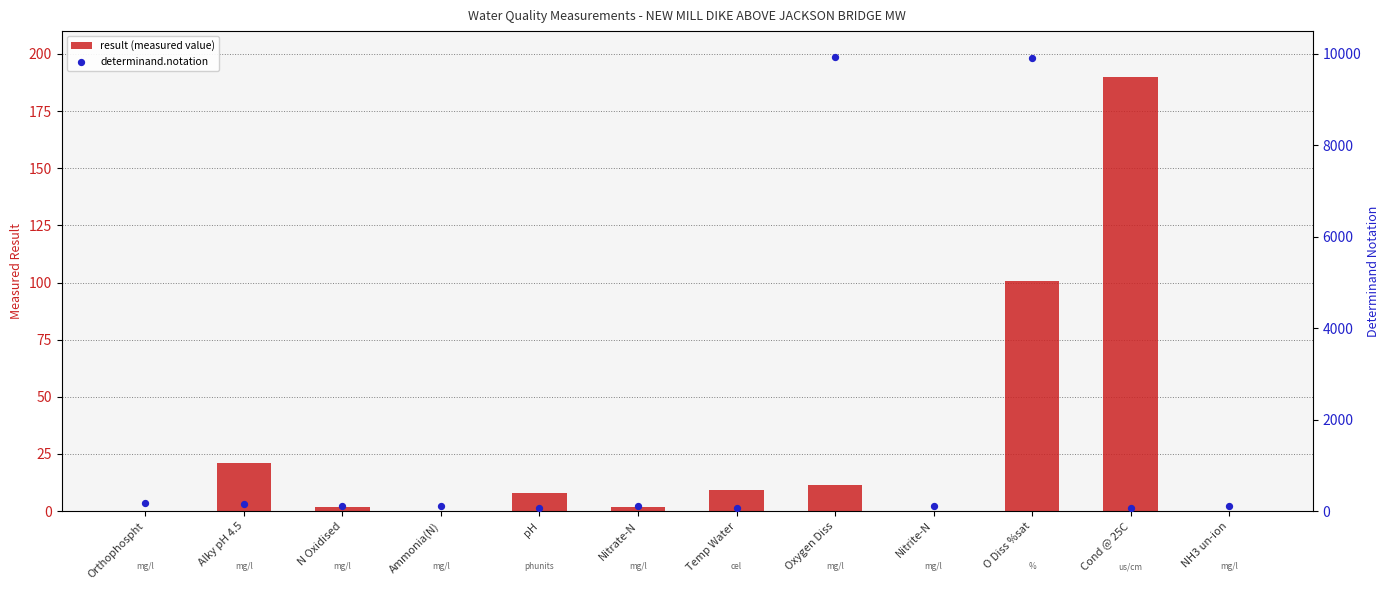

At how many categories does at least one series exceed 1006?

2